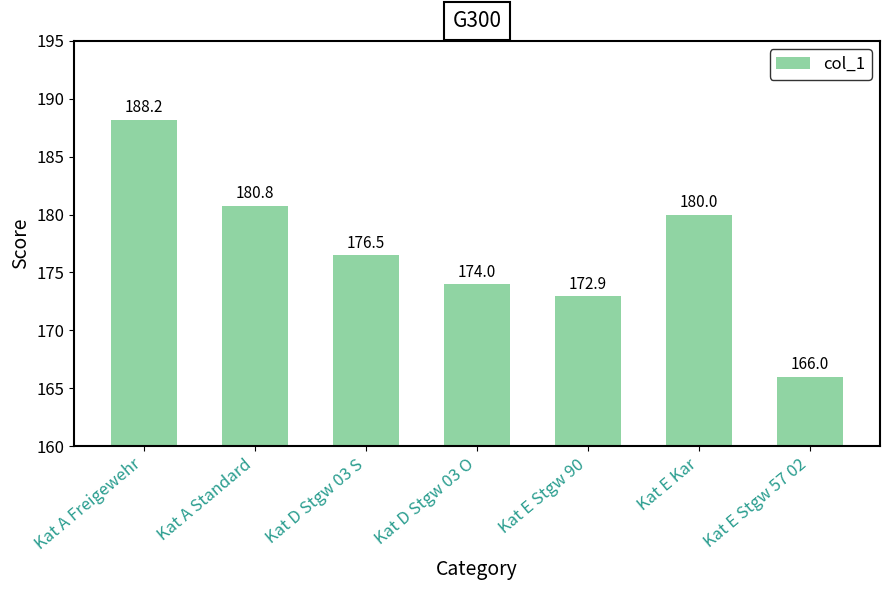

Rank the categories by value from highest to lowest.

Kat A Freigewehr, Kat A Standard, Kat E Kar, Kat D Stgw 03 S, Kat D Stgw 03 O, Kat E Stgw 90, Kat E Stgw 57 02